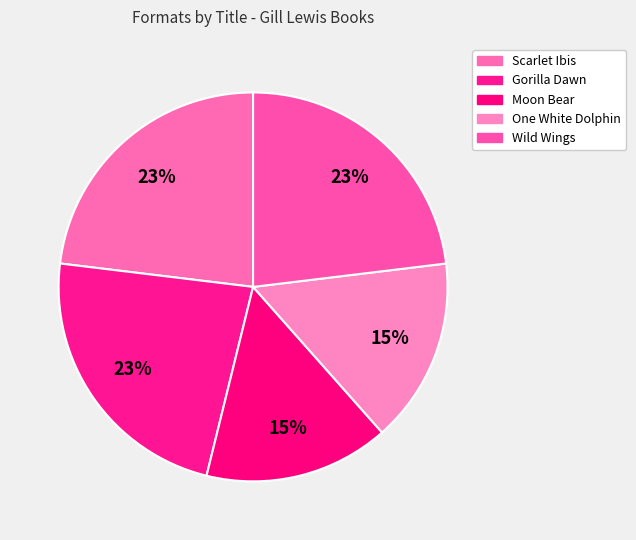

How many segments does this pie chart have?

5